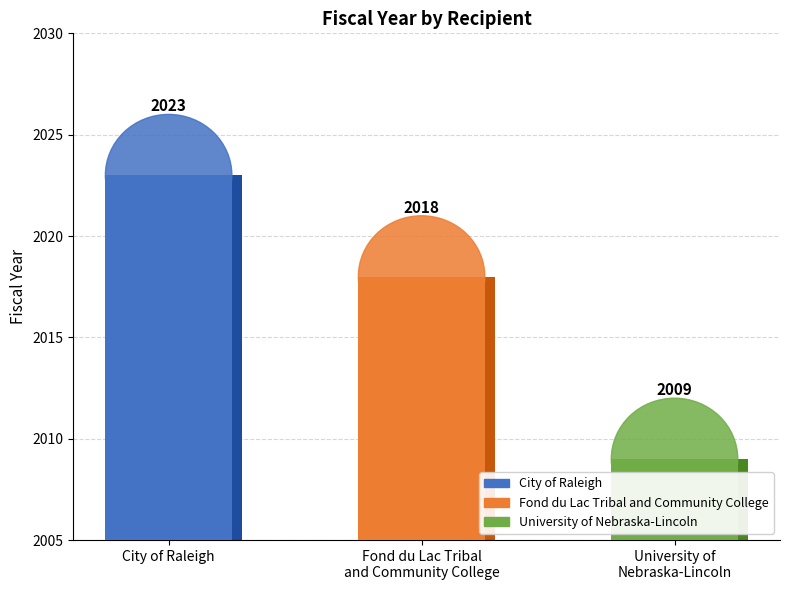

True or false: the data shows 3053 at City of Raleigh.

False